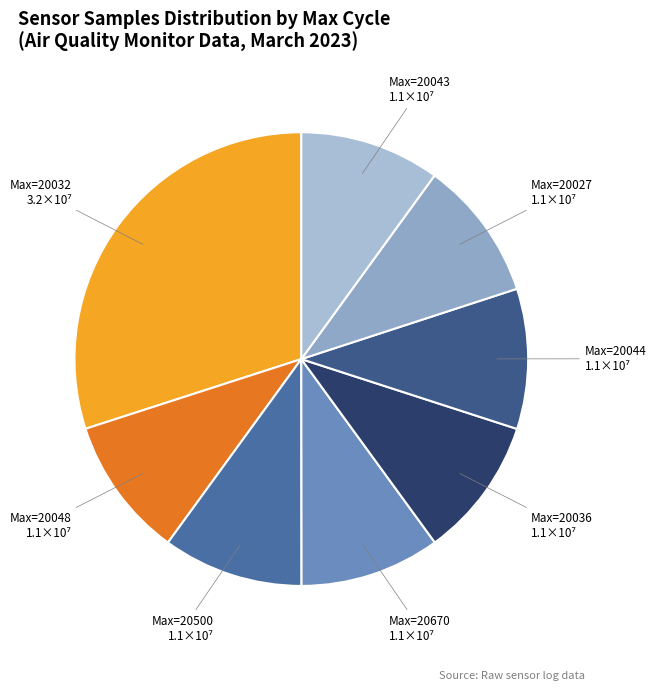

Approximately how many times larger is the value at Max=20043 compared to Max=20500?

1.0